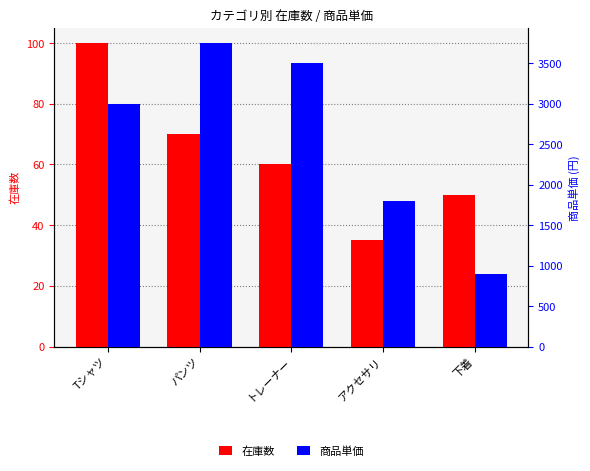

Reading left to right, extract all data points from this chart.

在庫数: Tシャツ=100	パンツ=70	トレーナー=60	アクセサリ=35	下着=50
商品単価: Tシャツ=3000	パンツ=3750	トレーナー=3500	アクセサリ=1800	下着=900